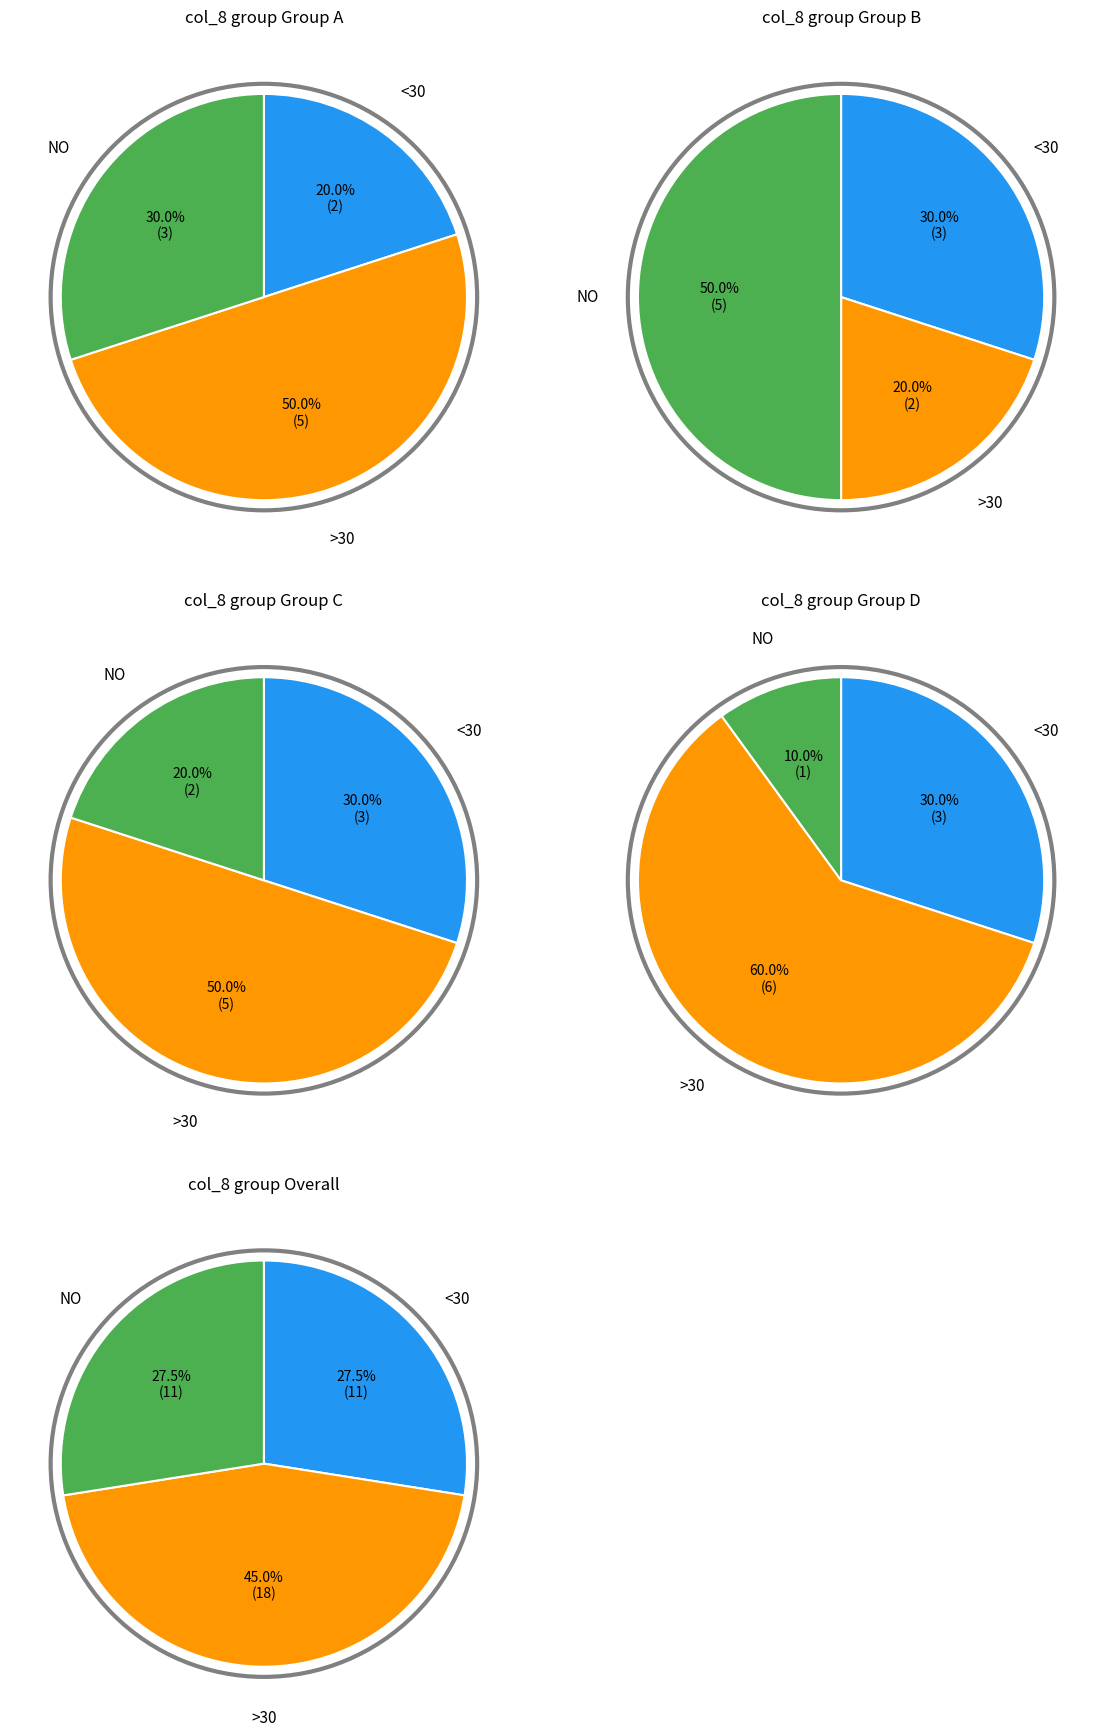

True or false: 34 accounts for 11% of the total.

False